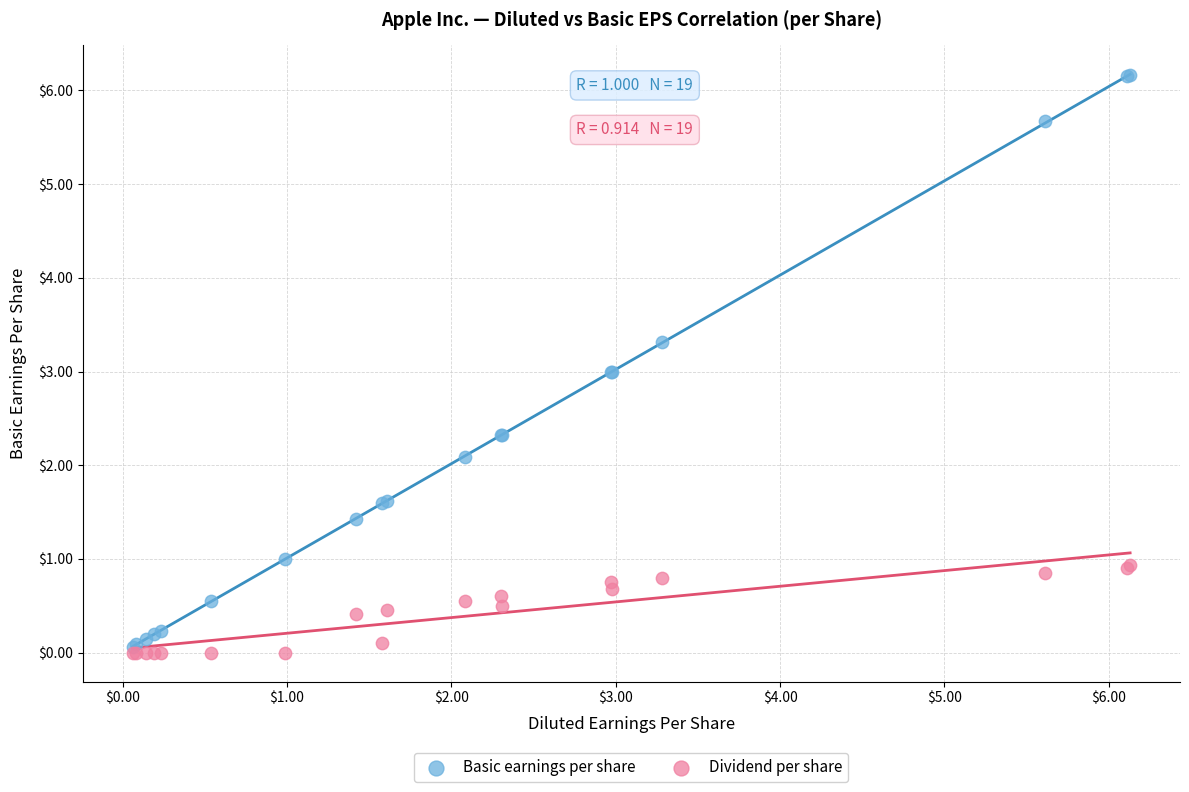

Which series reaches the maximum Y coordinate?

Basic earnings per share